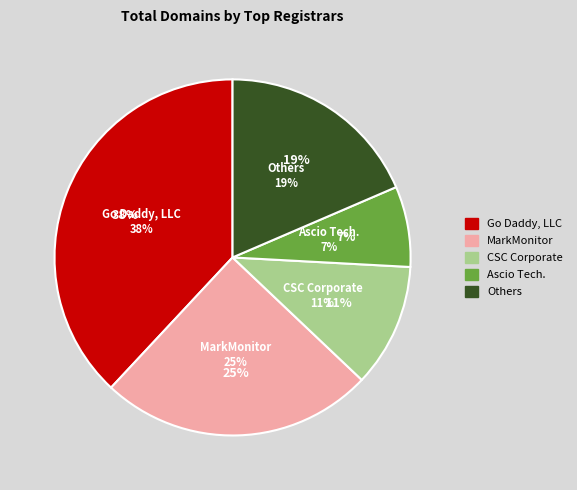

Is it true that InternetX GmbH is 9% of the pie?

False